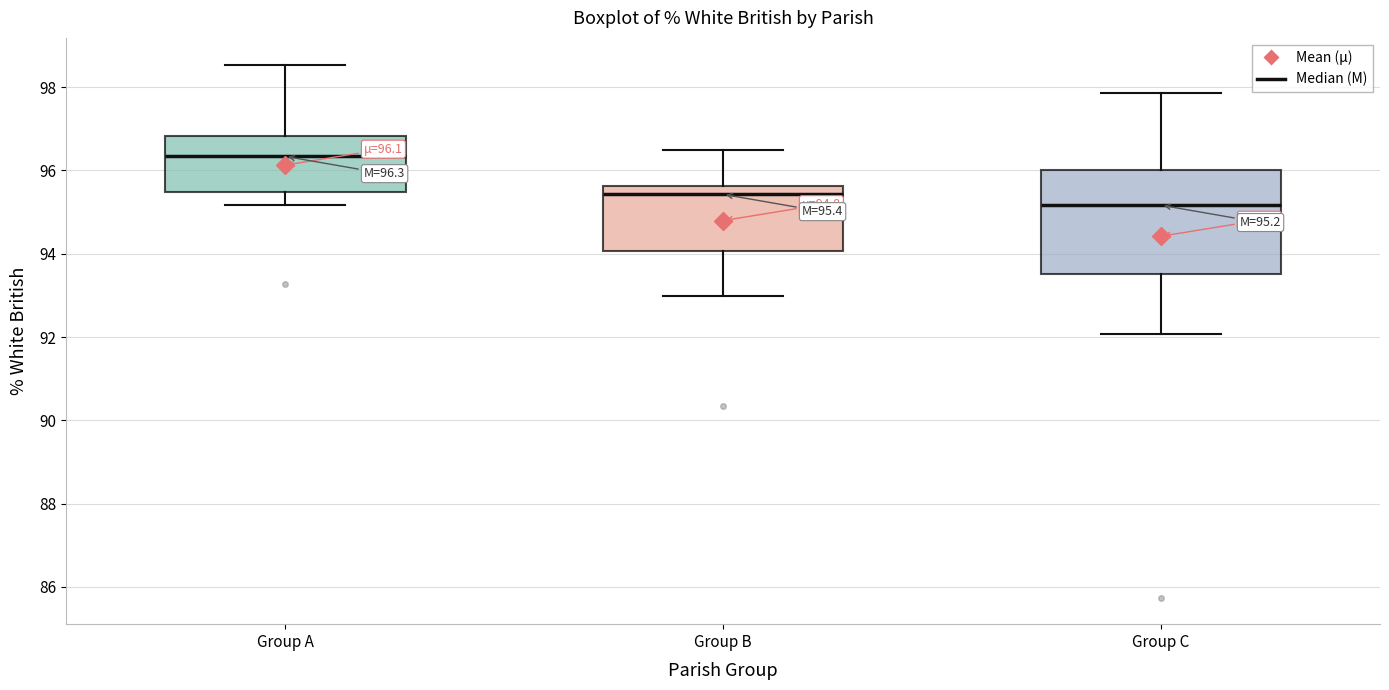

Comparing the boxes themselves (not the whiskers), which one is the tallest?

Group C